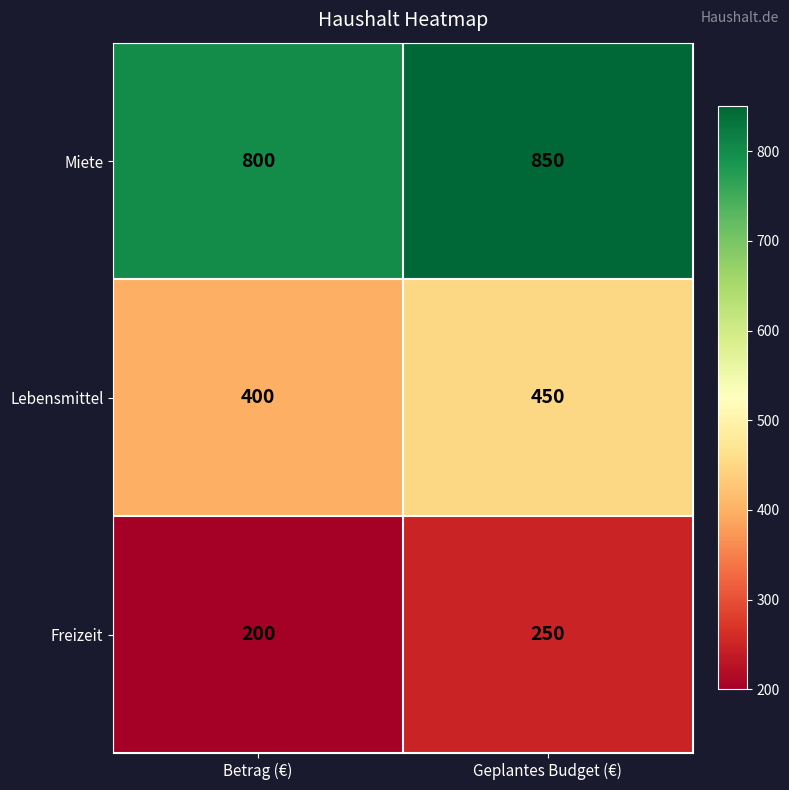

What is the difference between the maximum and minimum values in the Lebensmittel series?

50